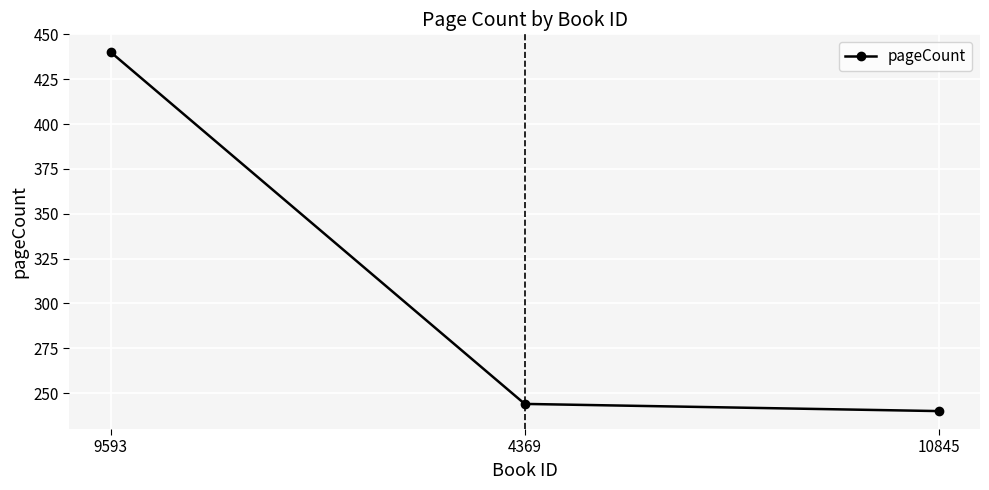

What is the sum of all values?

924